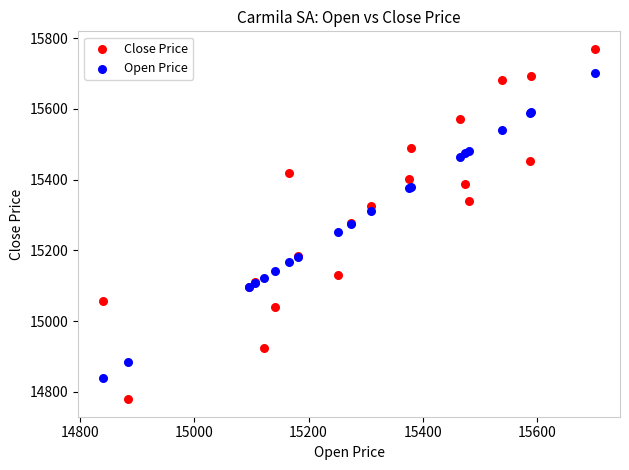

Which series contains the lowest Y value?

Close Price